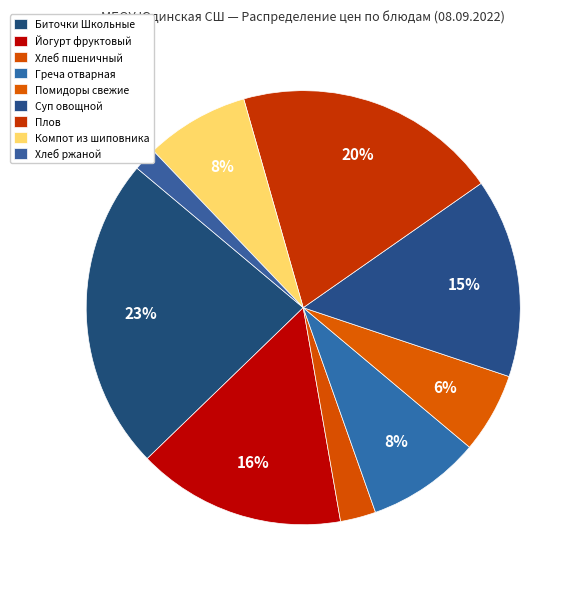

To the nearest percent, what is the difference between the largest and smallest slice percentages?

22%